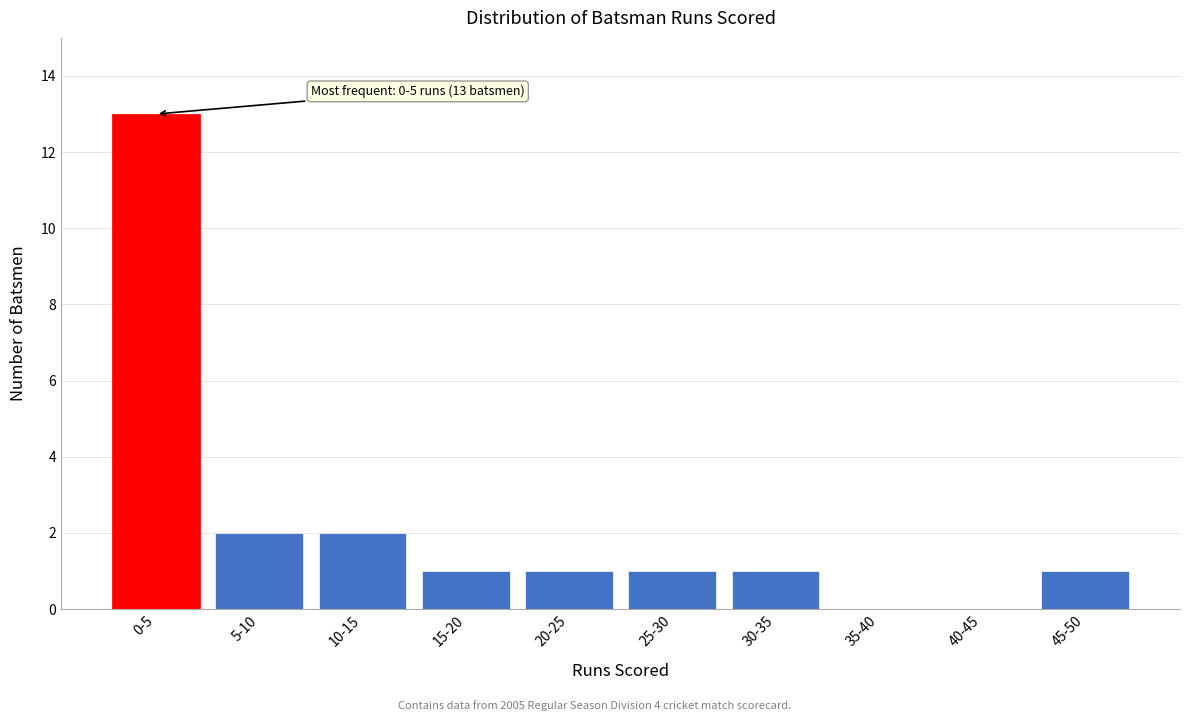

Reading right to left, what are all the values shown in this chart?

45-50=1	40-45=0	35-40=0	30-35=1	25-30=1	20-25=1	15-20=1	10-15=2	5-10=2	0-5=13